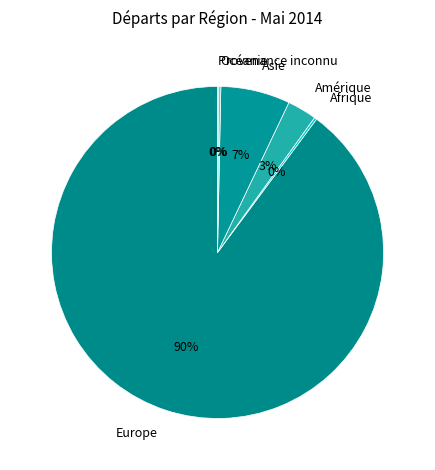

To the nearest percent, what is the average slice percentage?

17%